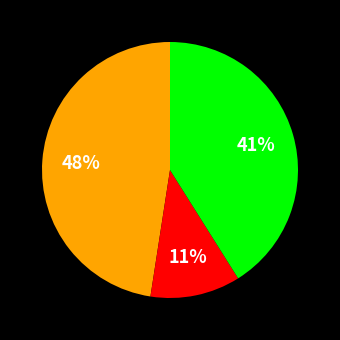

Does any single category account for the majority?

No